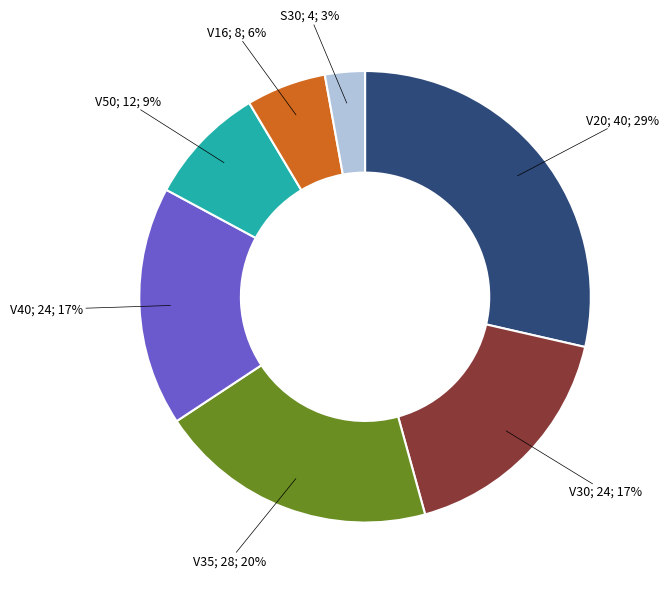

To the nearest percent, what is the difference between the largest and smallest slice percentages?

26%